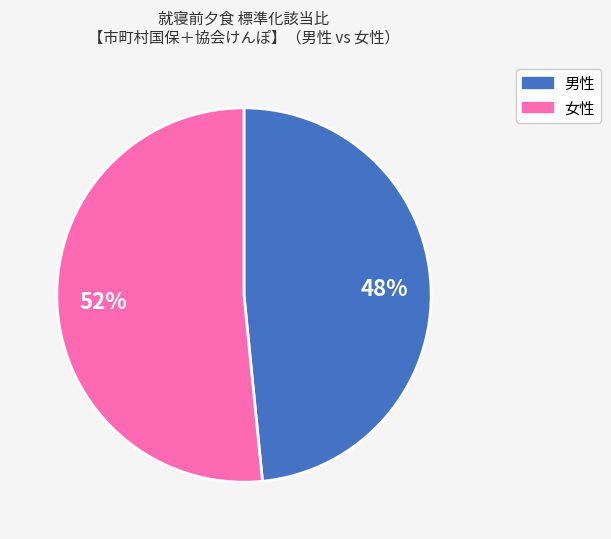

Is there a majority slice in this chart?

Yes